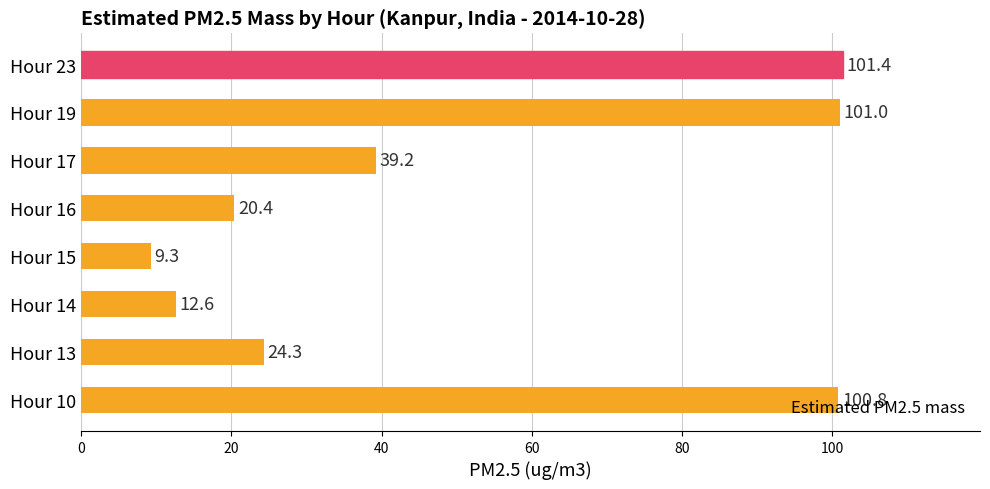

Rank the categories by value from lowest to highest.

Hour 15, Hour 14, Hour 16, Hour 13, Hour 17, Hour 10, Hour 19, Hour 23